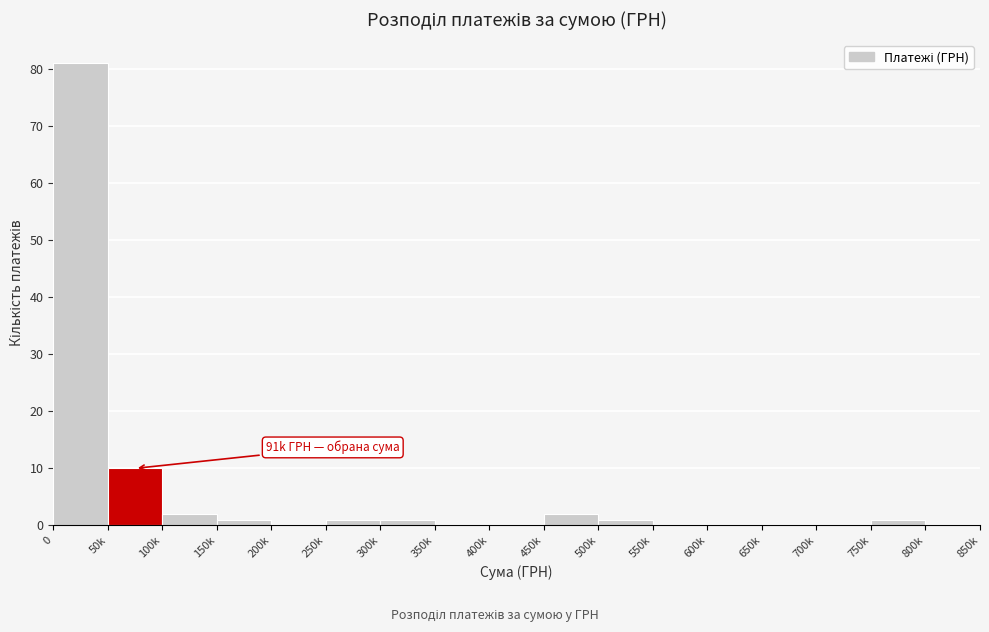

Reading left to right, extract all data points from this chart.

0=81	50k=10	100k=2	150k=1	200k=0	250k=1	300k=1	350k=0	400k=0	450k=2	500k=1	550k=0	600k=0	650k=0	700k=0	750k=1	800k=0